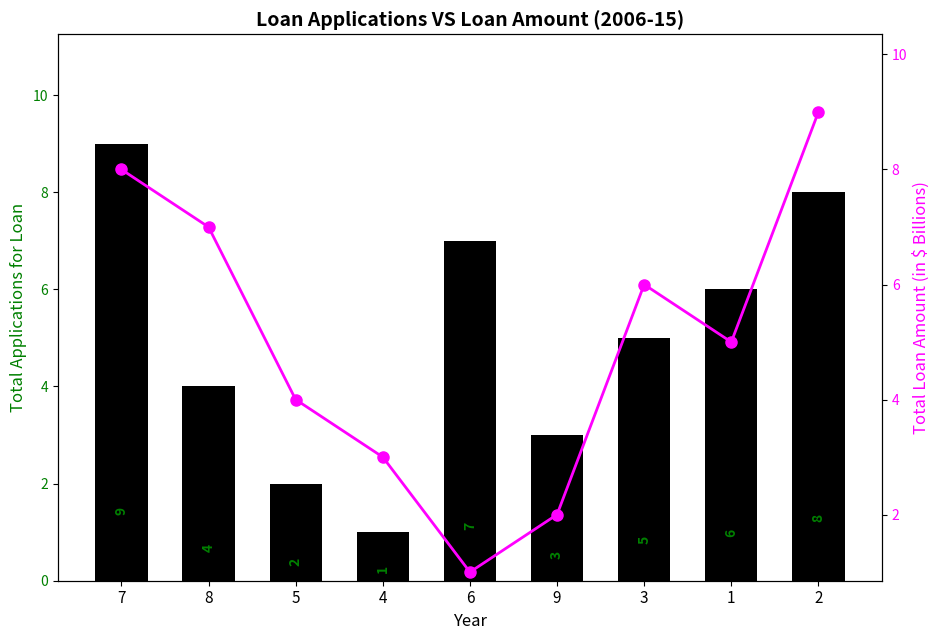

Reading right to left, transcribe all the data shown in this chart.

col_3: 2=8	1=6	3=5	9=3	6=7	4=1	5=2	8=4	7=9
col_7: 2=9	1=5	3=6	9=2	6=1	4=3	5=4	8=7	7=8